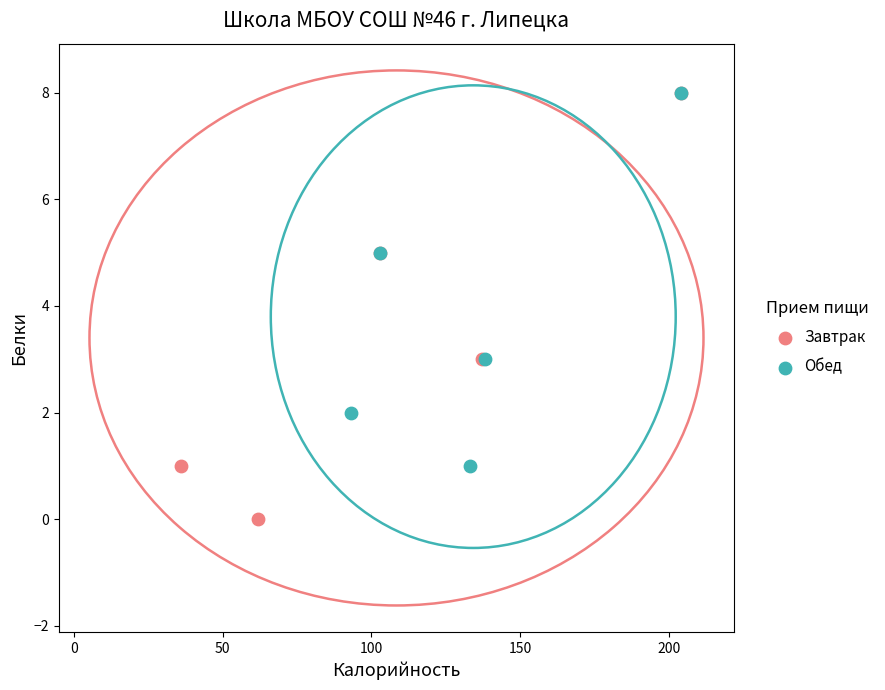

Which series contains the lowest Y value?

Завтрак